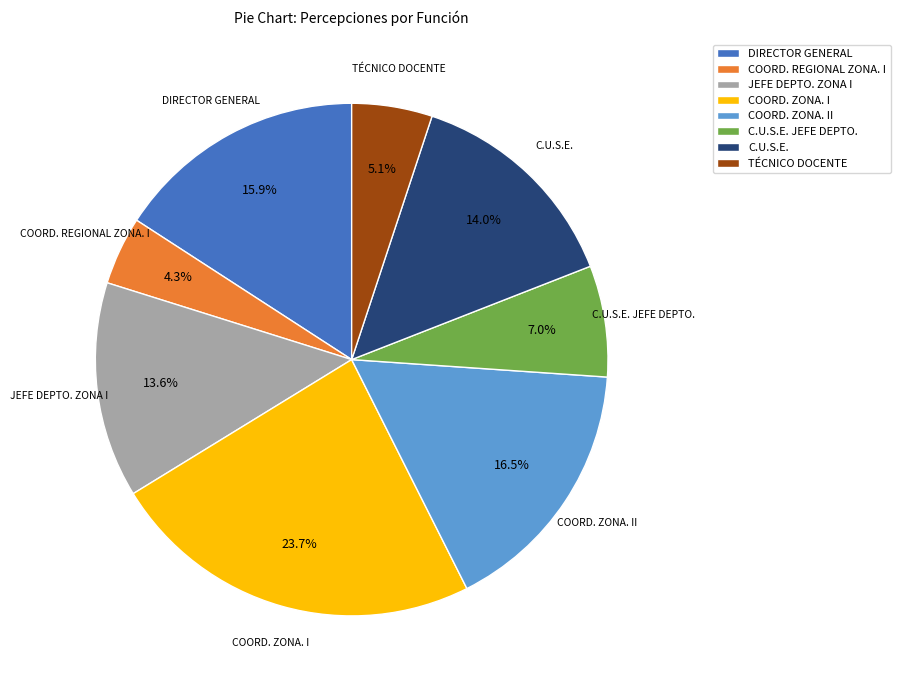

Which has a higher value, COORD. REGIONAL ZONA. I or COORD. ZONA. I?

COORD. ZONA. I